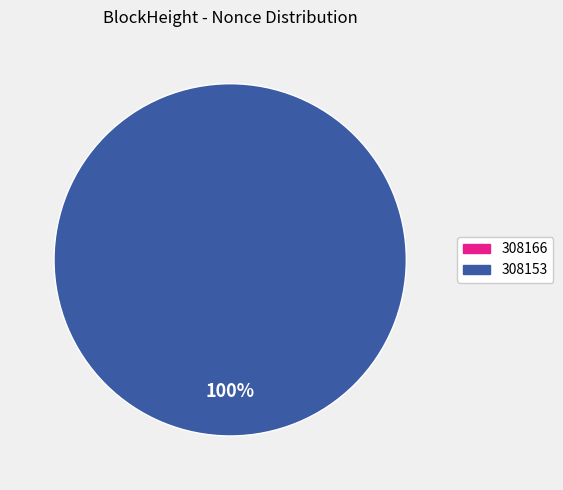

Which slice represents more than half of the pie?

308153